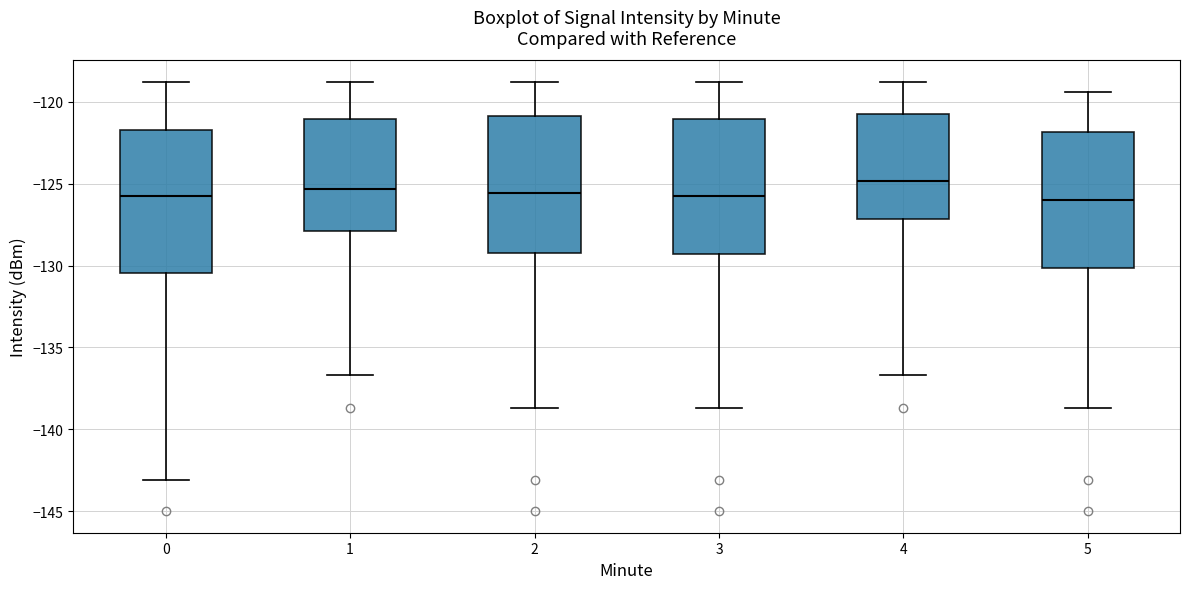

Reading left to right, read every box against the y-axis: the position of its median line, the range the box covers, and the ends of its whiskers. The values are not printed on the chart, so give them approximately, as read against the axis.

0: median -126.0, box -130.5 to -121.5, whiskers -143.0 to -119.0
1: median -125.5, box -128.0 to -121.0, whiskers -136.5 to -119.0
2: median -125.5, box -129.0 to -121.0, whiskers -138.5 to -119.0
3: median -126.0, box -129.5 to -121.0, whiskers -138.5 to -119.0
4: median -125.0, box -127.0 to -120.5, whiskers -136.5 to -119.0
5: median -126.0, box -130.0 to -122.0, whiskers -138.5 to -119.5